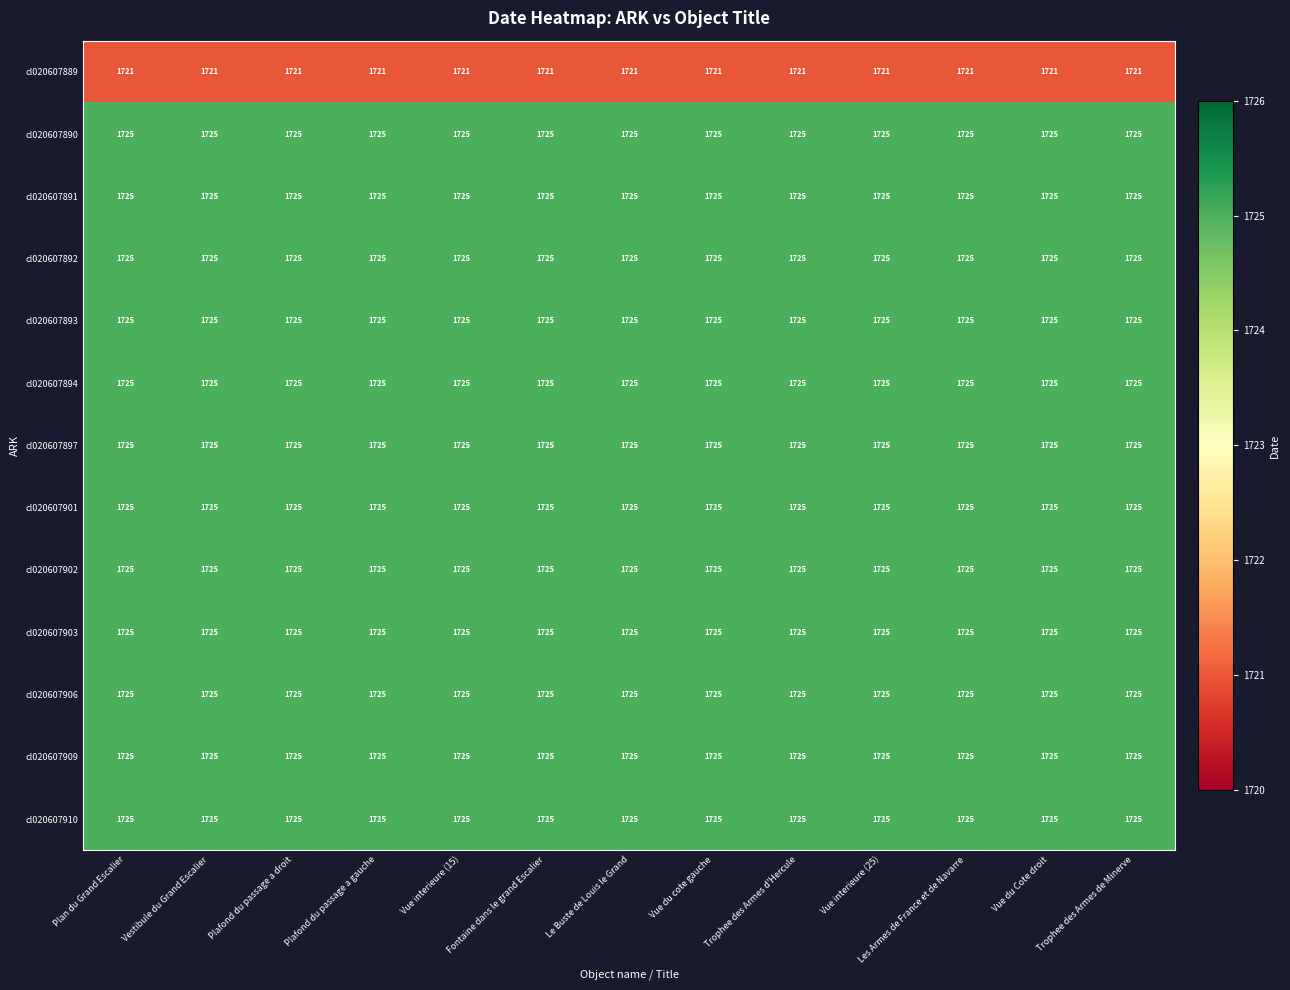

Is it true that cl020607894 equals 1725 at Vue du Cote droit?

True